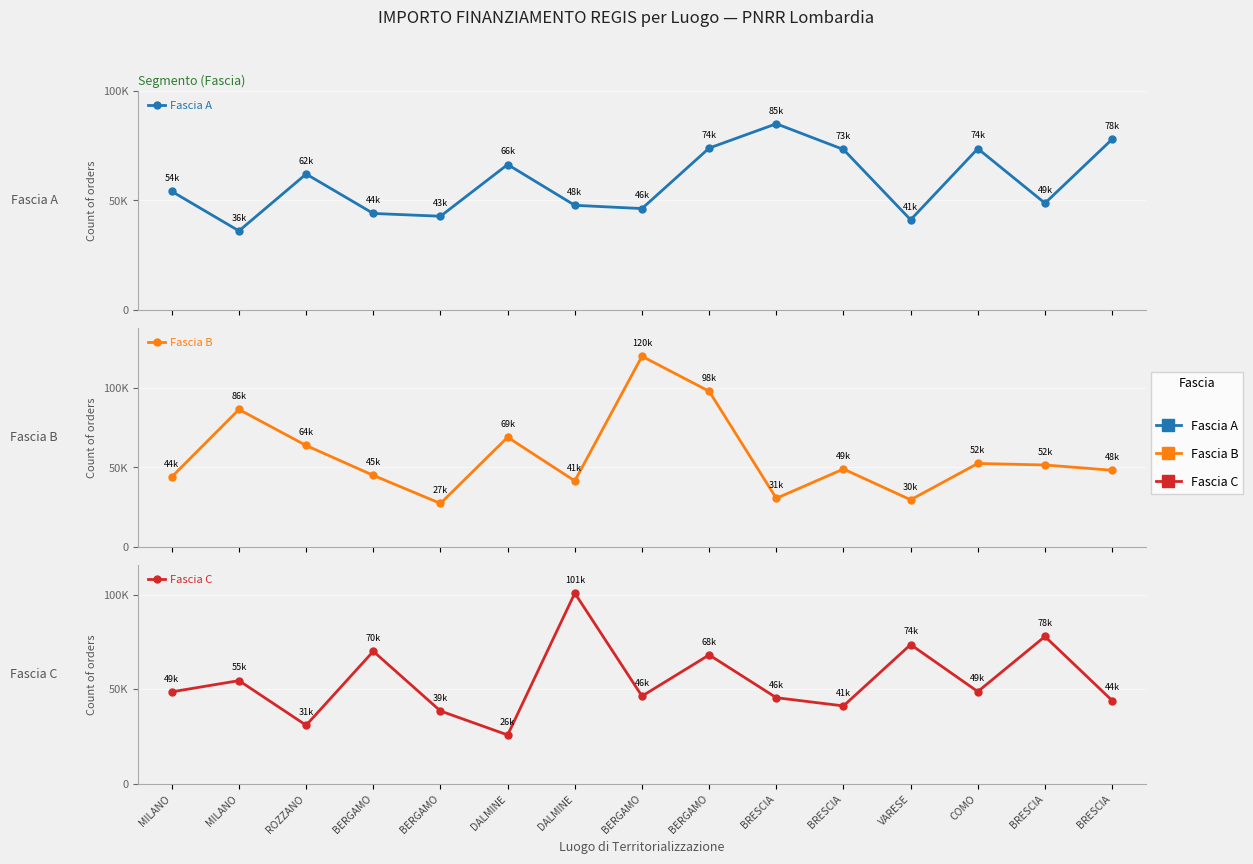

List the series in order of their overall mean, lowest first.

Fascia C, Fascia B, Fascia A